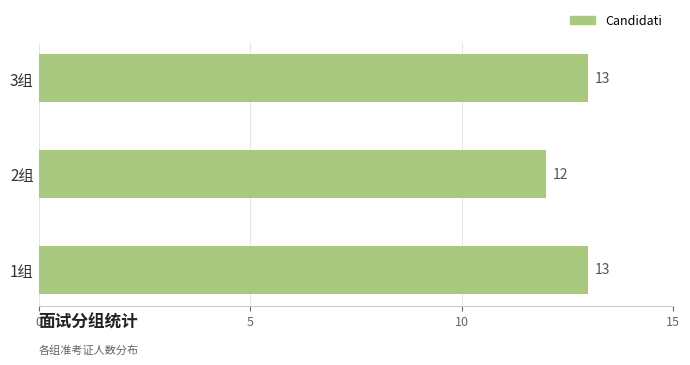

Count the values in the range 12 to 13.

3